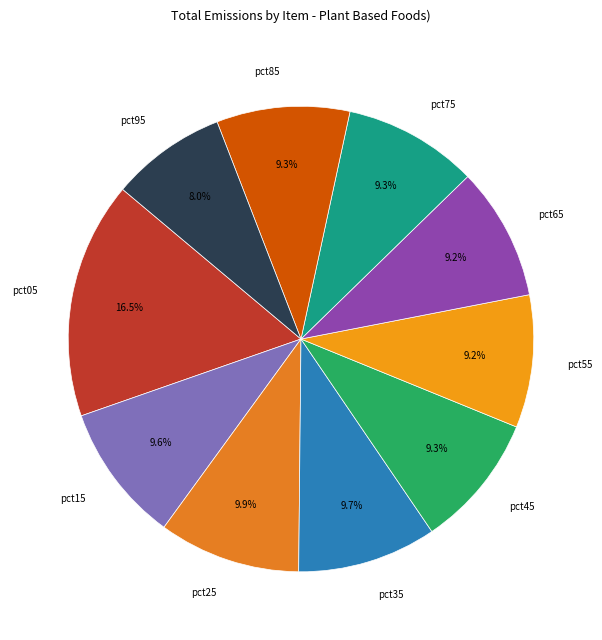

To the nearest percent, what portion does pct85 represent?

9%